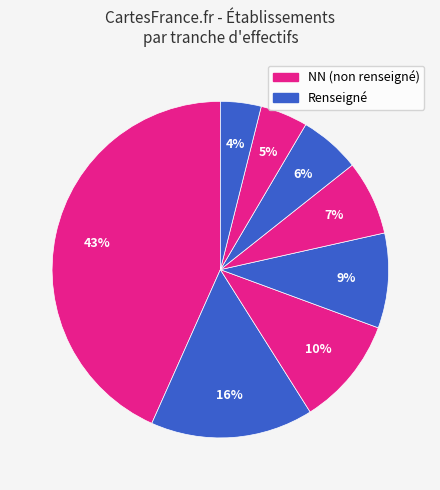

To the nearest percent, what is the difference between the largest and smallest slice percentages?

38%